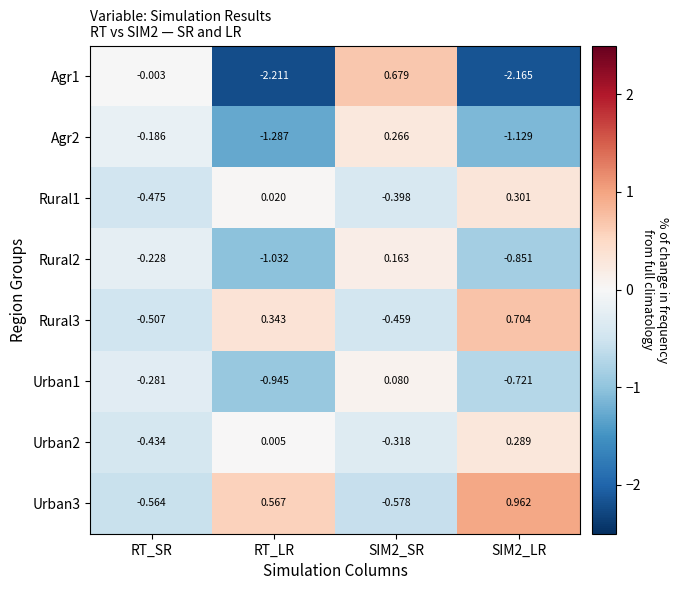

Is the value of Urban1 at SIM2_SR greater than the value of Rural3 at RT_LR?

No